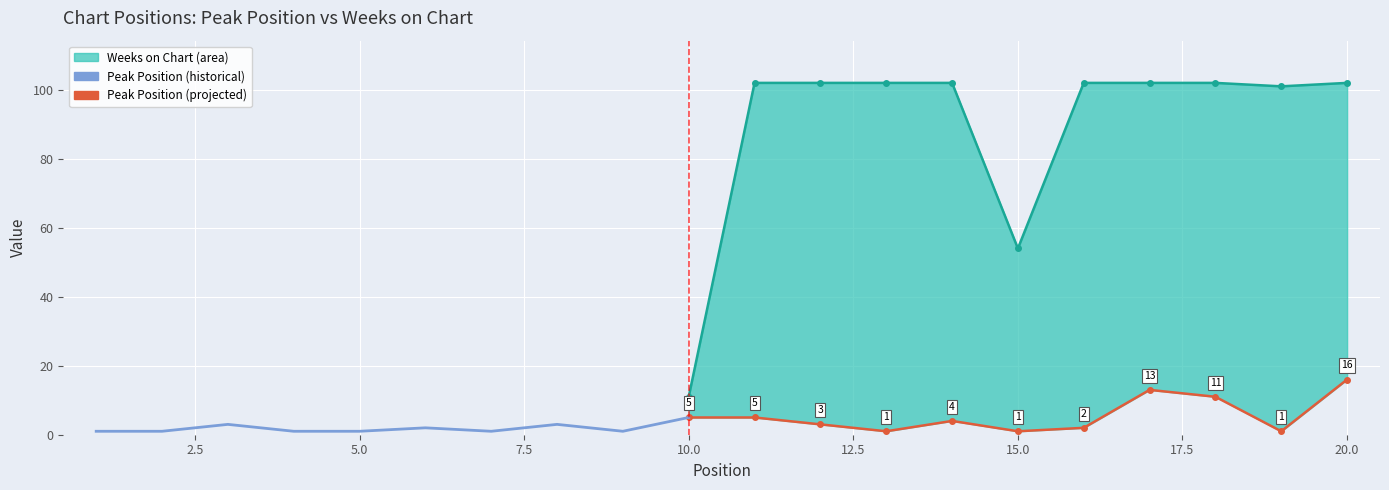

Count the number of categories in the chart.

20